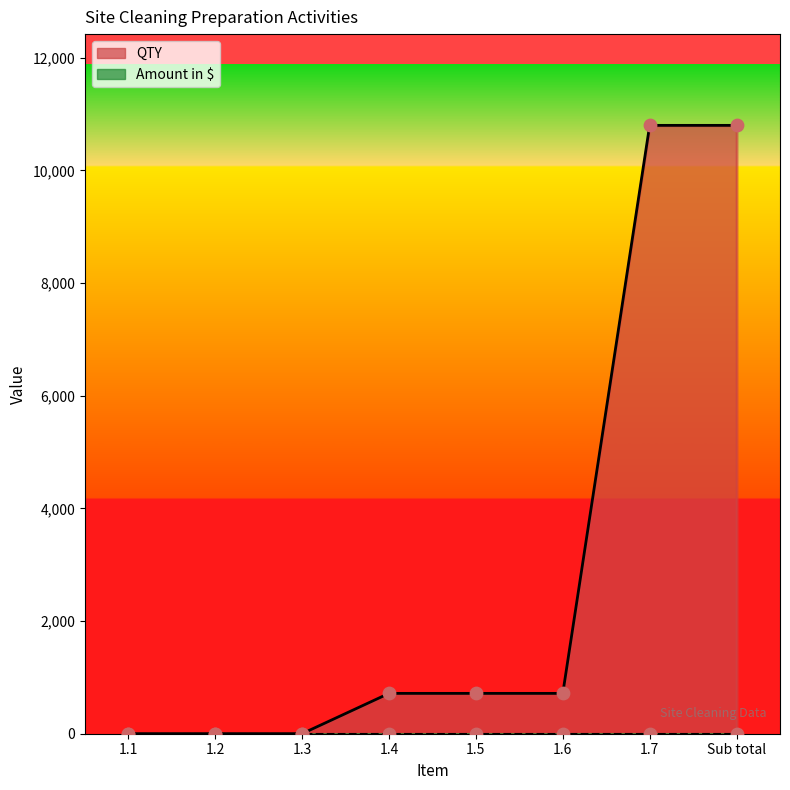

What is the change in value from 1.6 to Sub total?

+10083.8